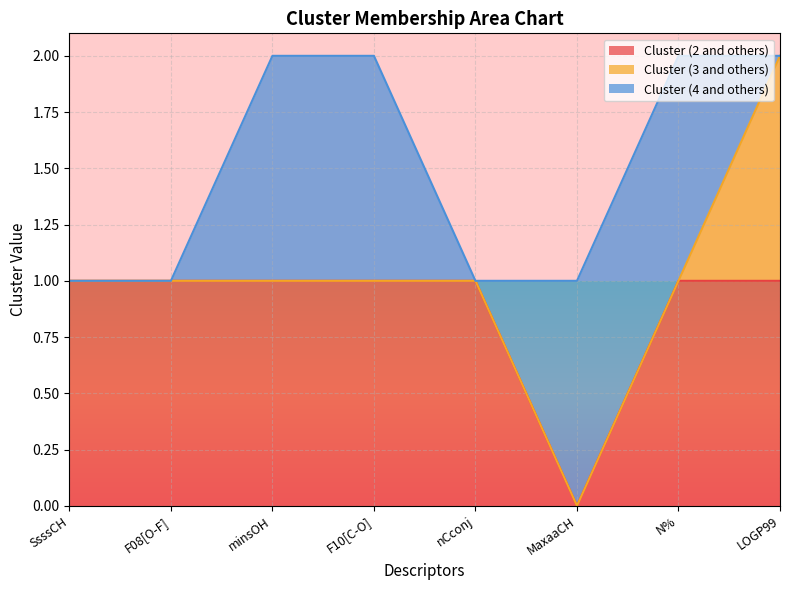

Which series changed the most between MaxaaCH and N%?

Cluster (2 and others)